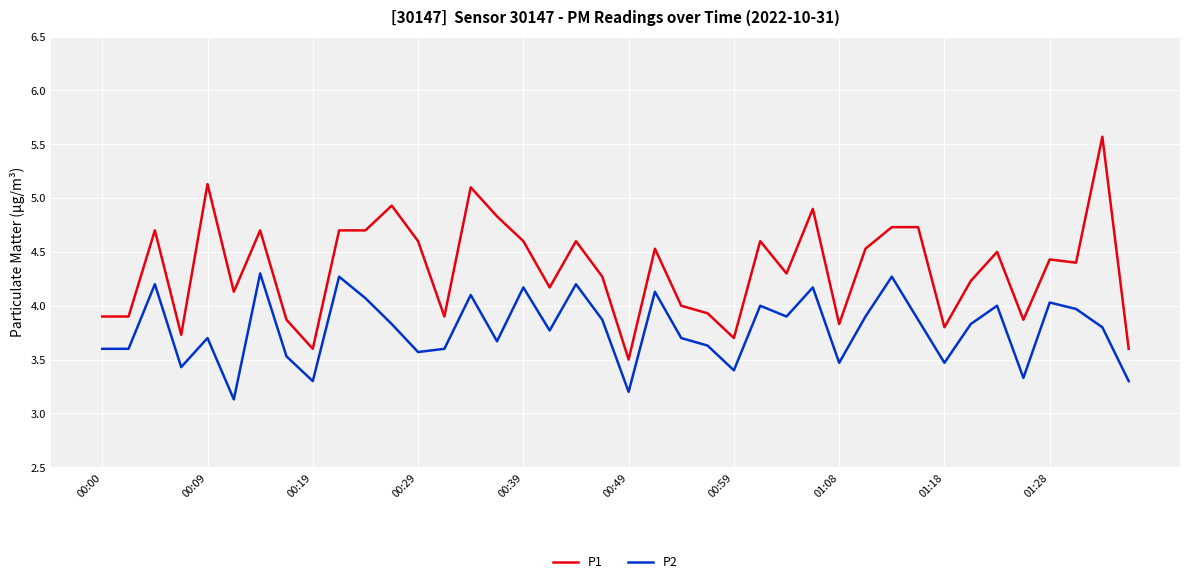

Which series has the largest range (max minus min)?

P1